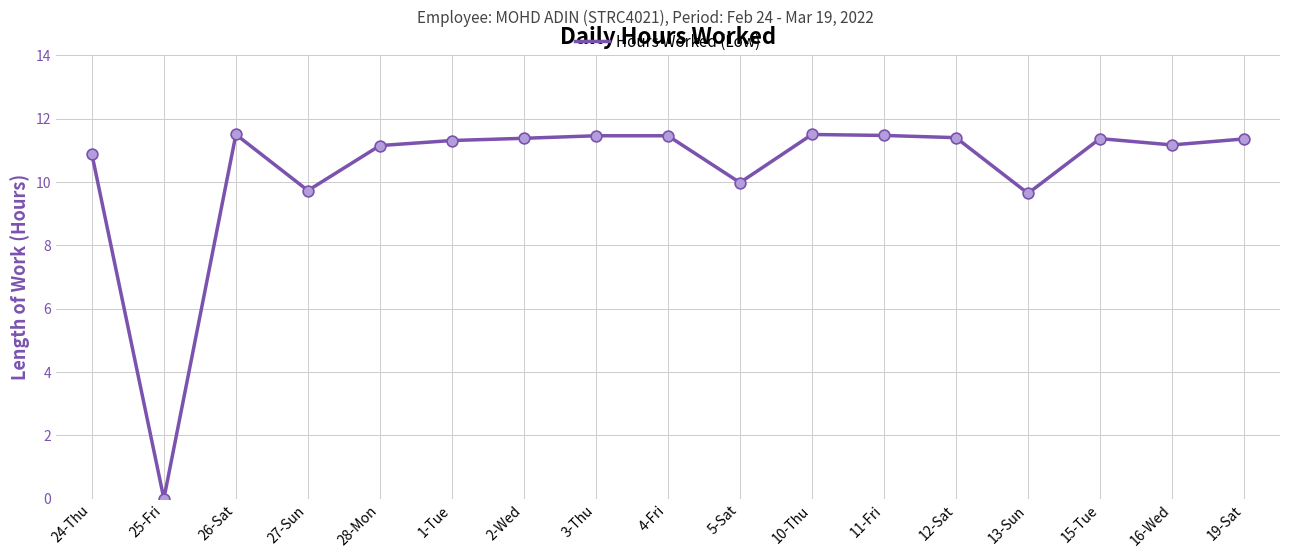

What is the change in value from 13-Sun to 16-Wed?

+1.5